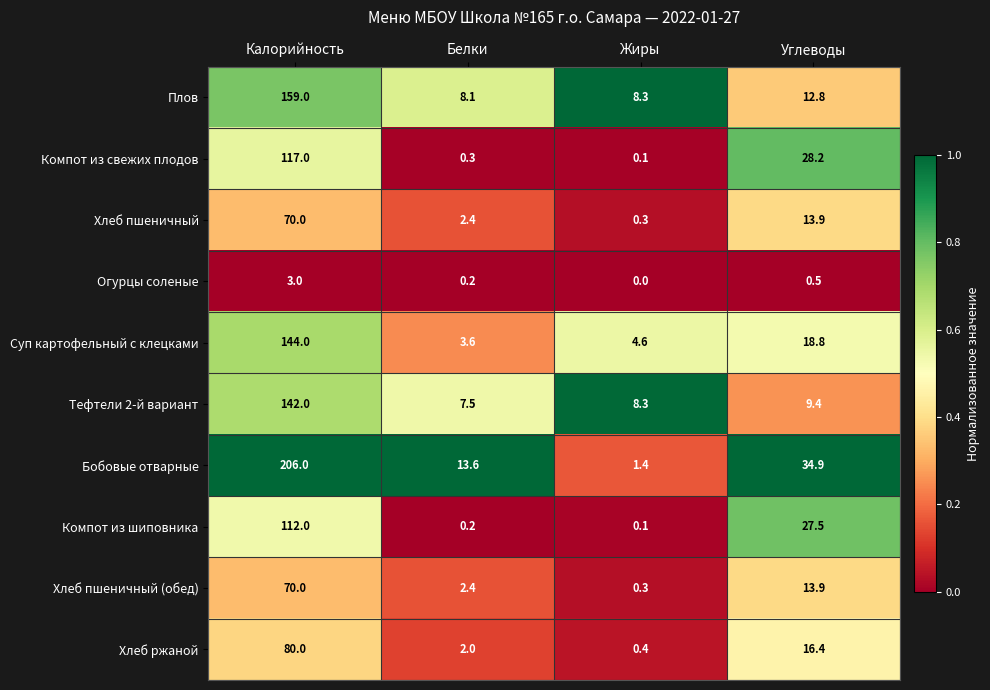

What is the difference between the second highest and second lowest values in the Плов series?

4.5